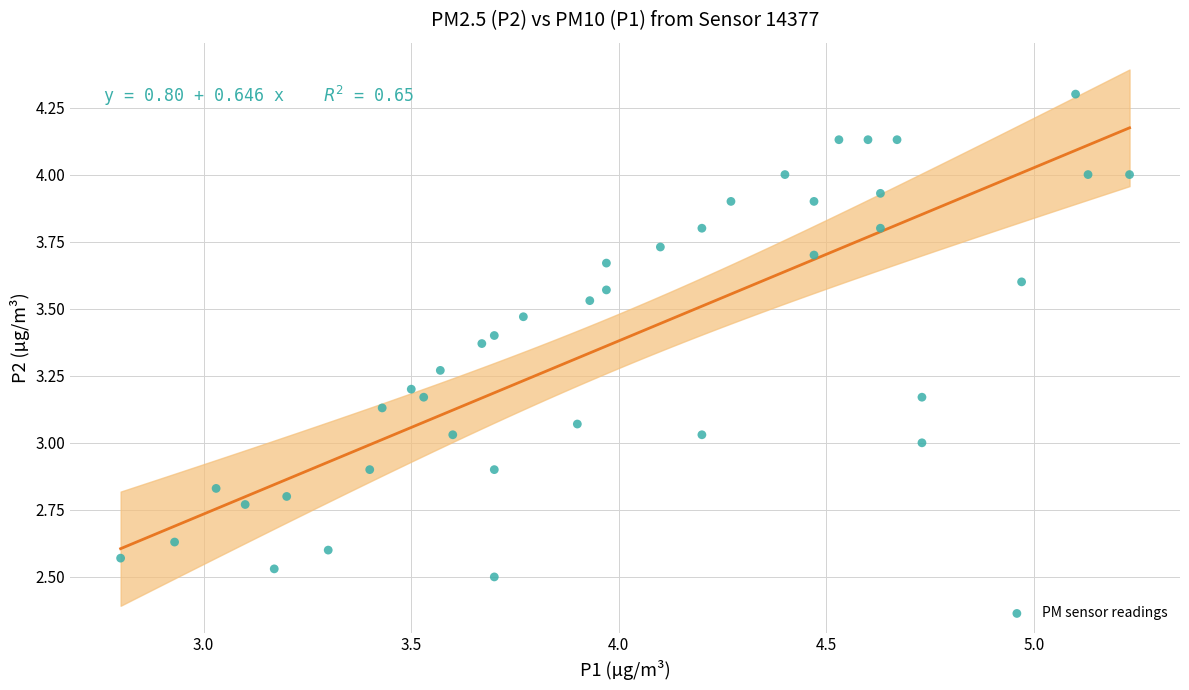

What is the range of X values (max minus min)?

2.4